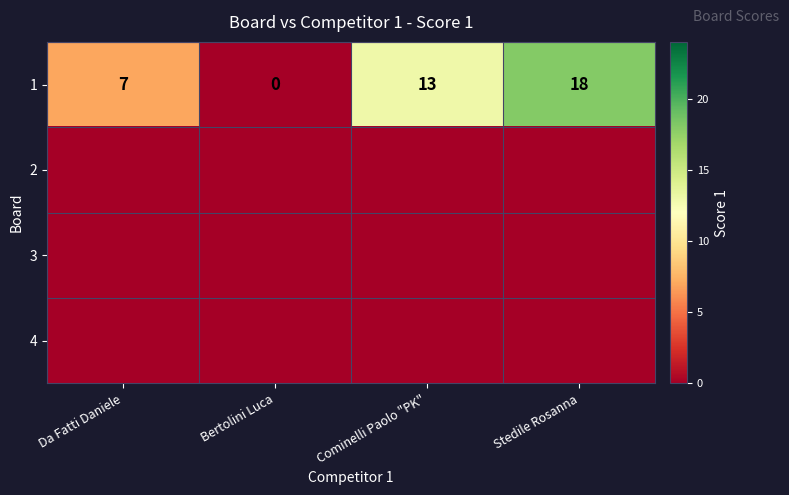

At which category is the sum across all series the highest?

Stedile Rosanna